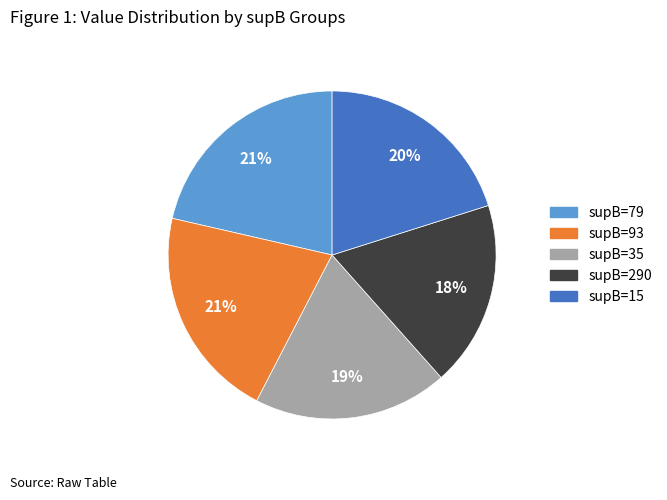

To the nearest percent, what is the average slice percentage?

20%